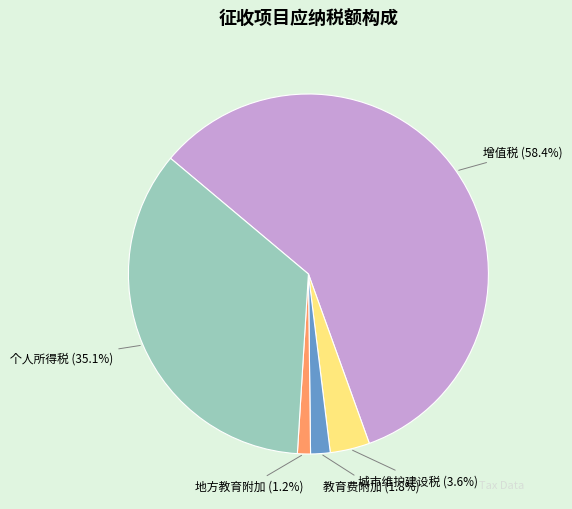

To the nearest percent, what portion does 地方教育附加 represent?

1%